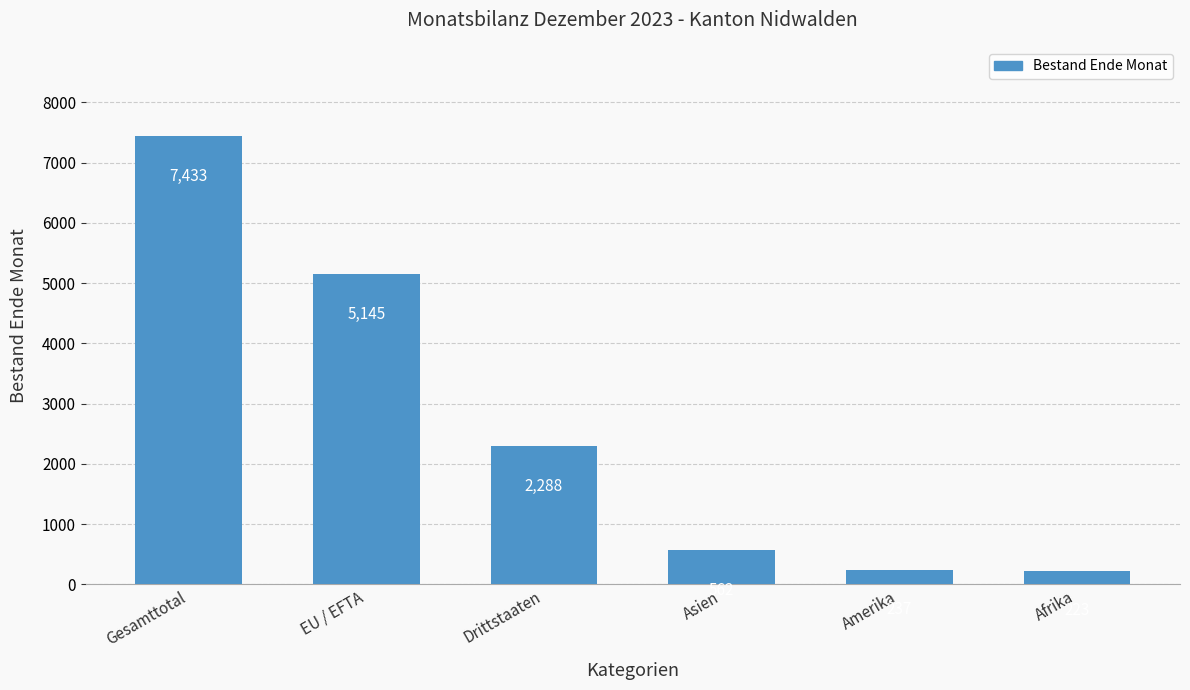

At which label does the data first exceed 2288?

Gesamttotal